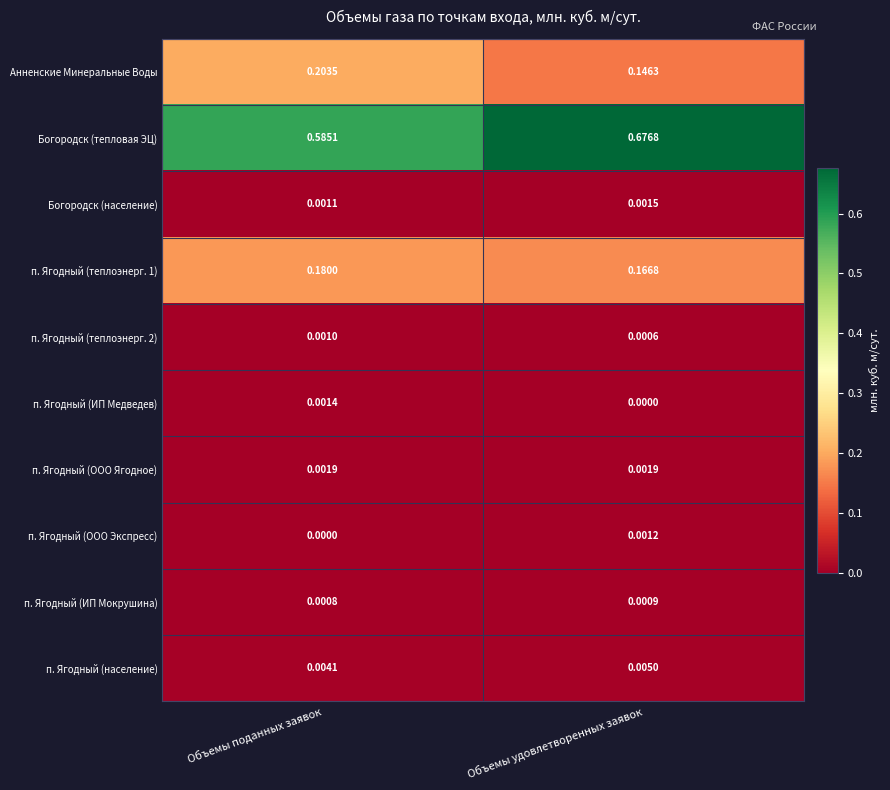

Where is п. Ягодный (ООО Экспресс) nearest to the value 0?

Объемы поданных заявок